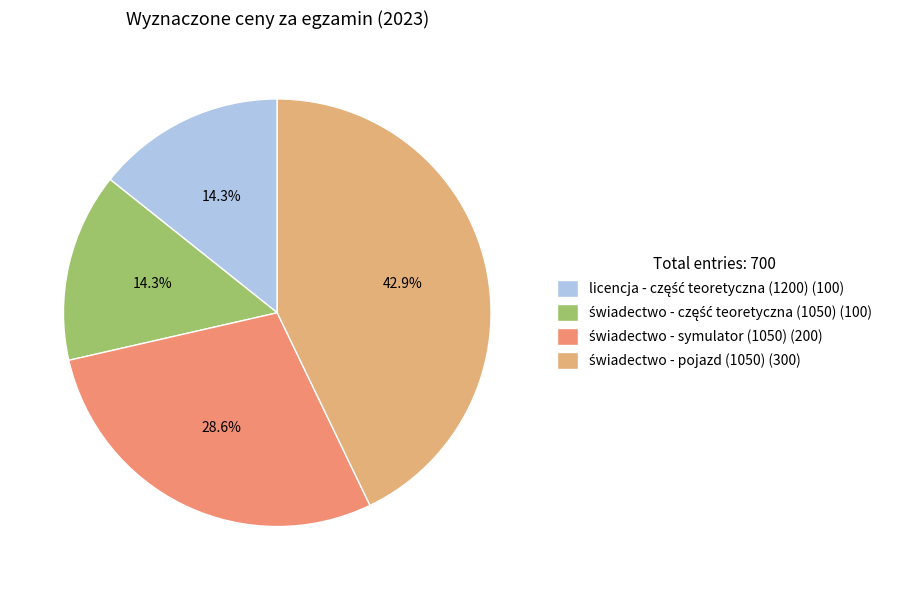

Rank the categories by value from highest to lowest.

świadectwo - pojazd (1050), świadectwo - symulator (1050), licencja - część teoretyczna (1200), świadectwo - część teoretyczna (1050)